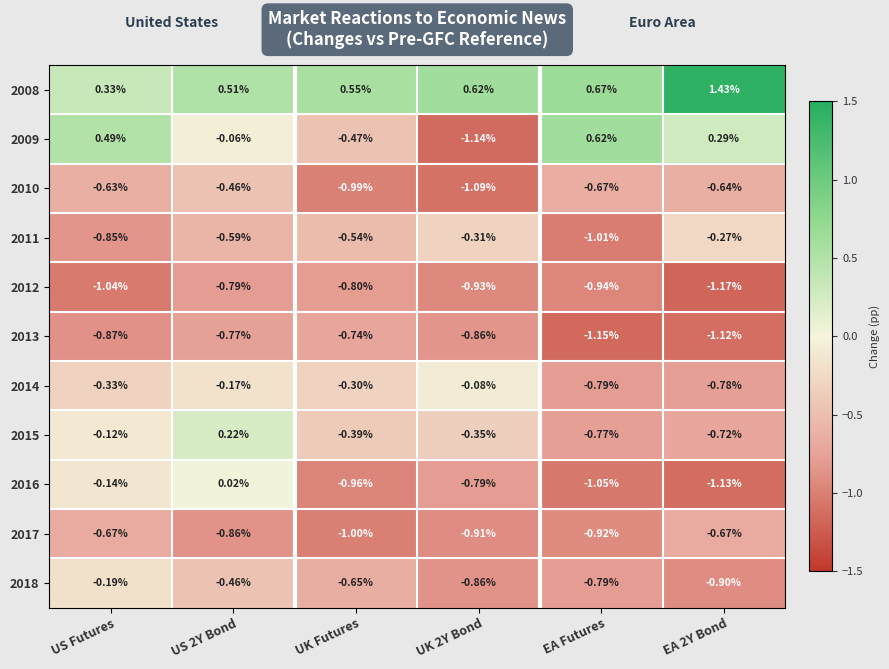

How many data points does each series have?

6